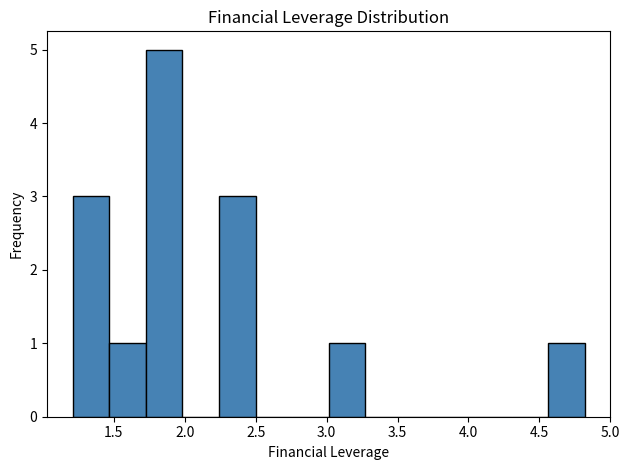

Reading left to right, transcribe this chart: for each bar, give the range it covers on the x-axis and its height. Neither the bar edges nor the heights are printed on the chart, so give them approximately, as read against the axes.

1.20 to 1.45: 3
1.45 to 1.75: 1
1.75 to 2.00: 5
2.00 to 2.25: 0
2.25 to 2.50: 3
2.50 to 2.75: 0
2.75 to 3.00: 0
3.00 to 3.25: 1
3.25 to 3.55: 0
3.55 to 3.80: 0
3.80 to 4.05: 0
4.05 to 4.30: 0
4.30 to 4.55: 0
4.55 to 4.80: 1